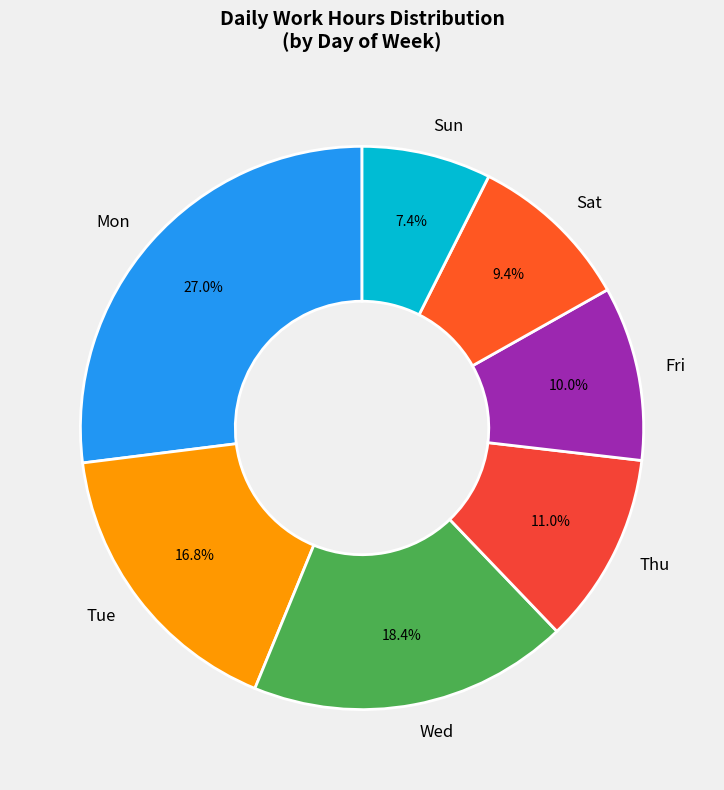

Does any single category account for the majority?

No